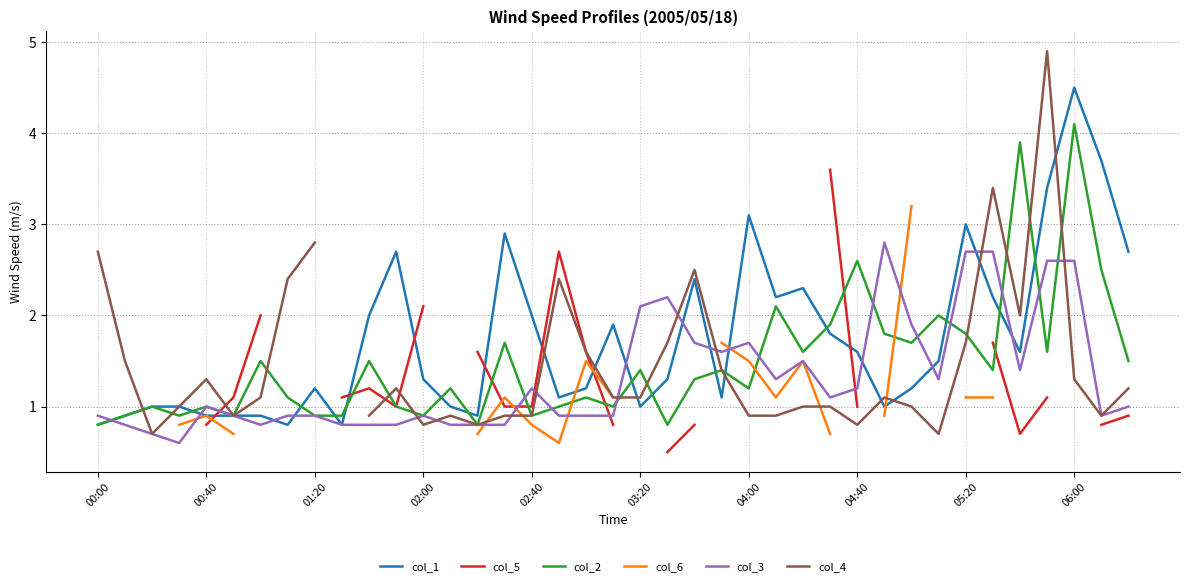

The col_6 series shows 0.5 at 26. True or false?

False